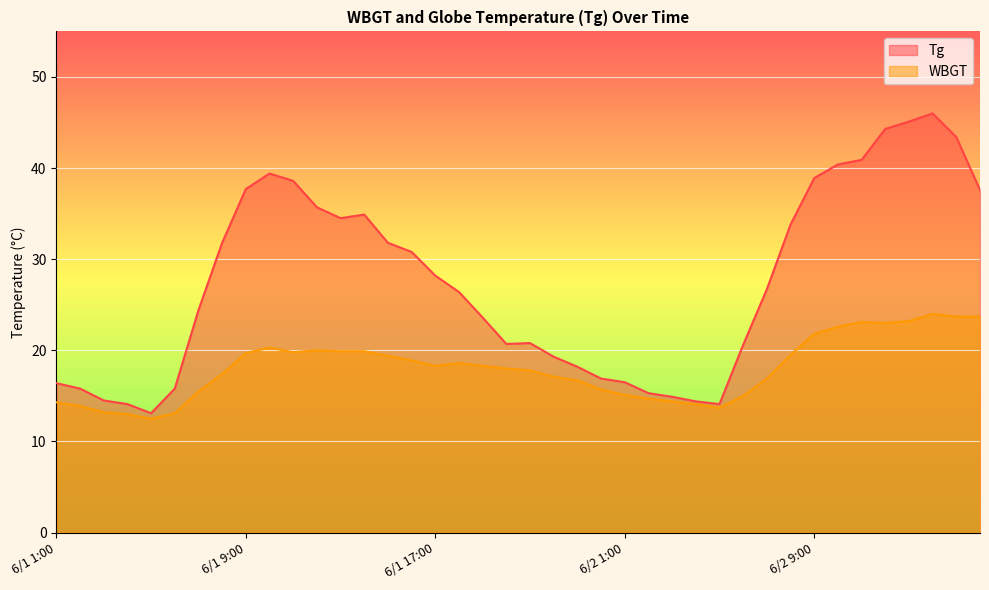

True or false: WBGT has a value of 28.1 at 6/1 20:00.

False